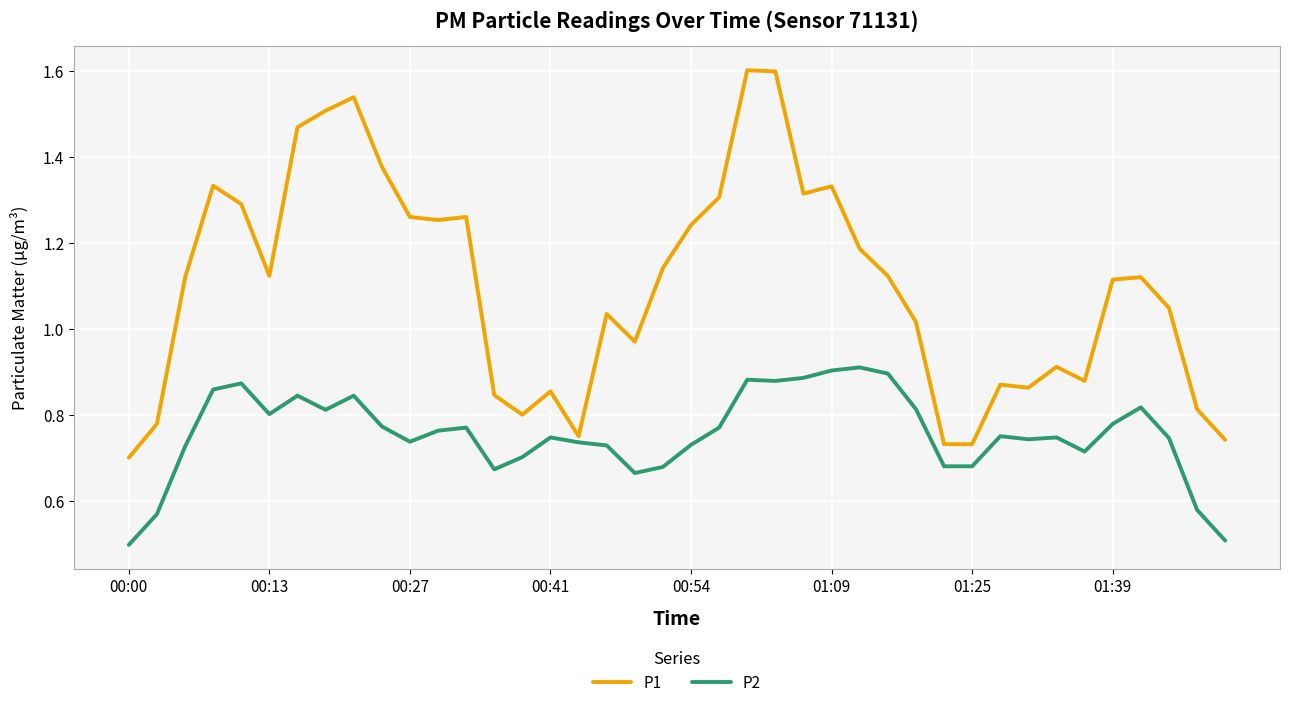

List the series in order of their peak value, highest first.

P1, P2